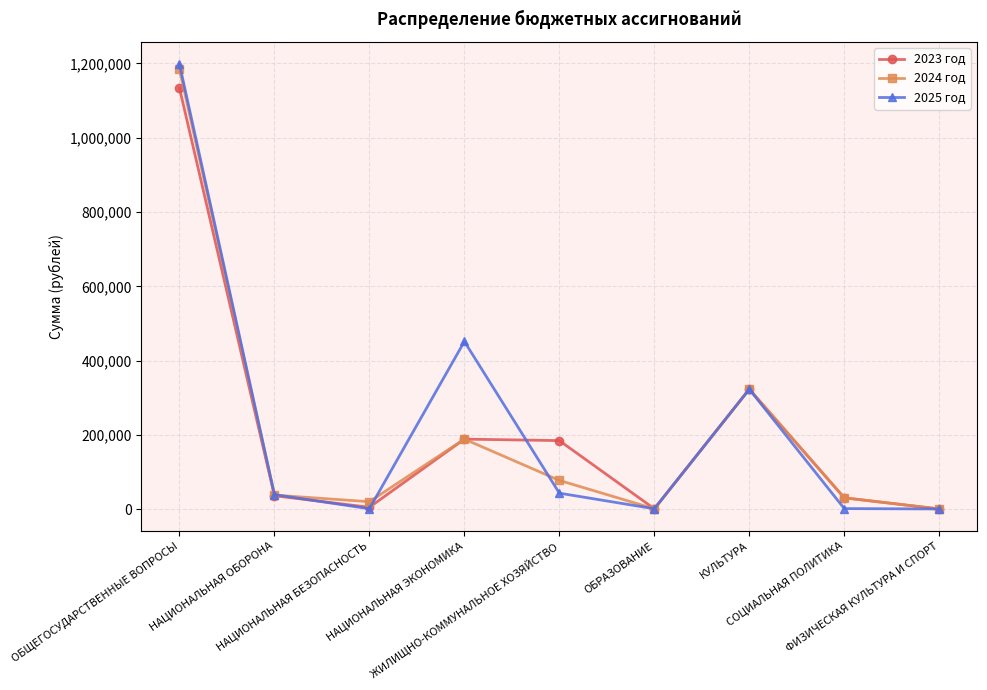

Where does the 2023 год series first go above 36100?

ОБЩЕГОСУДАРСТВЕННЫЕ ВОПРОСЫ